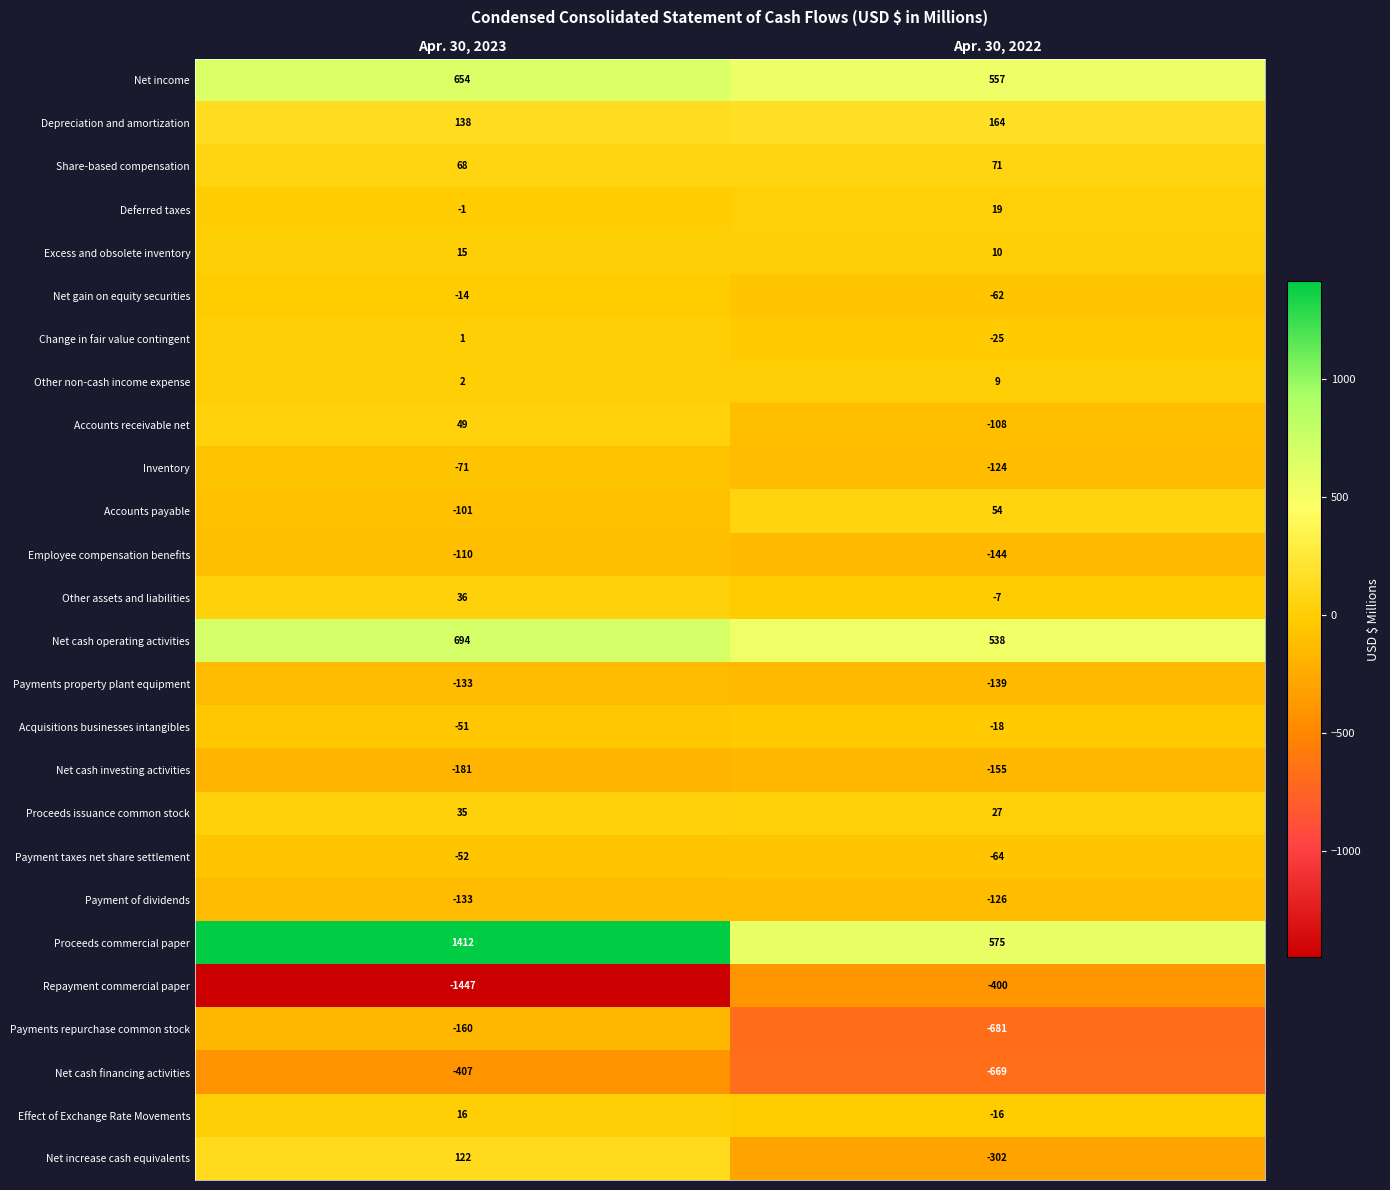

At which category does the chart reach its minimum across all series?

Apr. 30, 2023